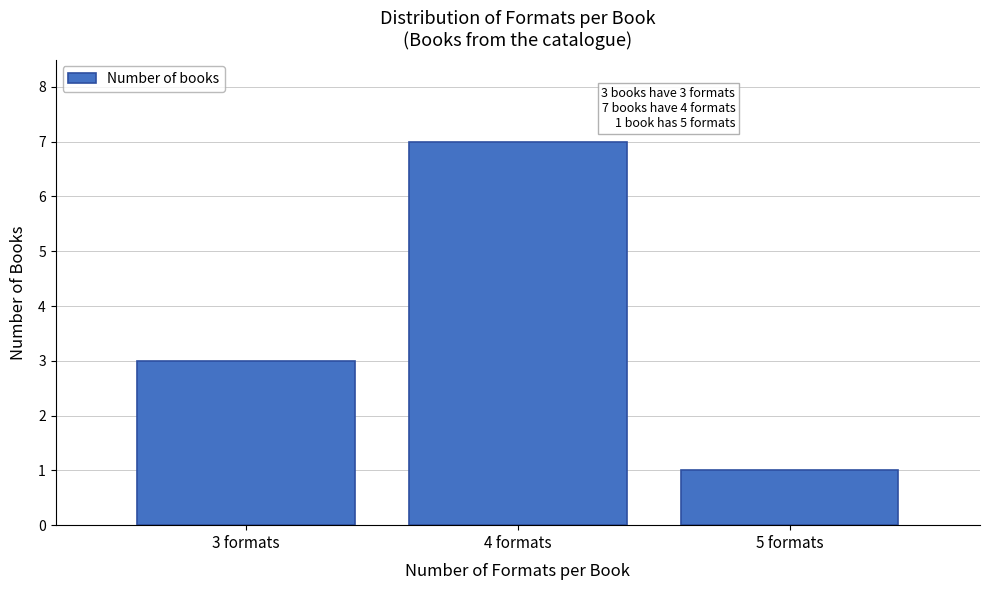

Reading right to left, list all the values displayed in this chart.

5 formats=1	4 formats=7	3 formats=3